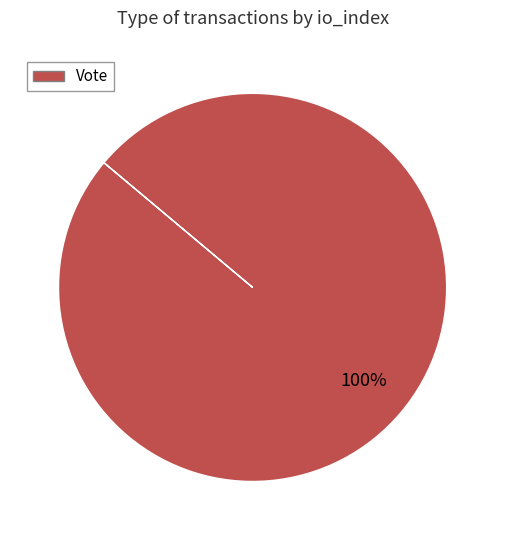

Does any single category account for the majority?

Yes